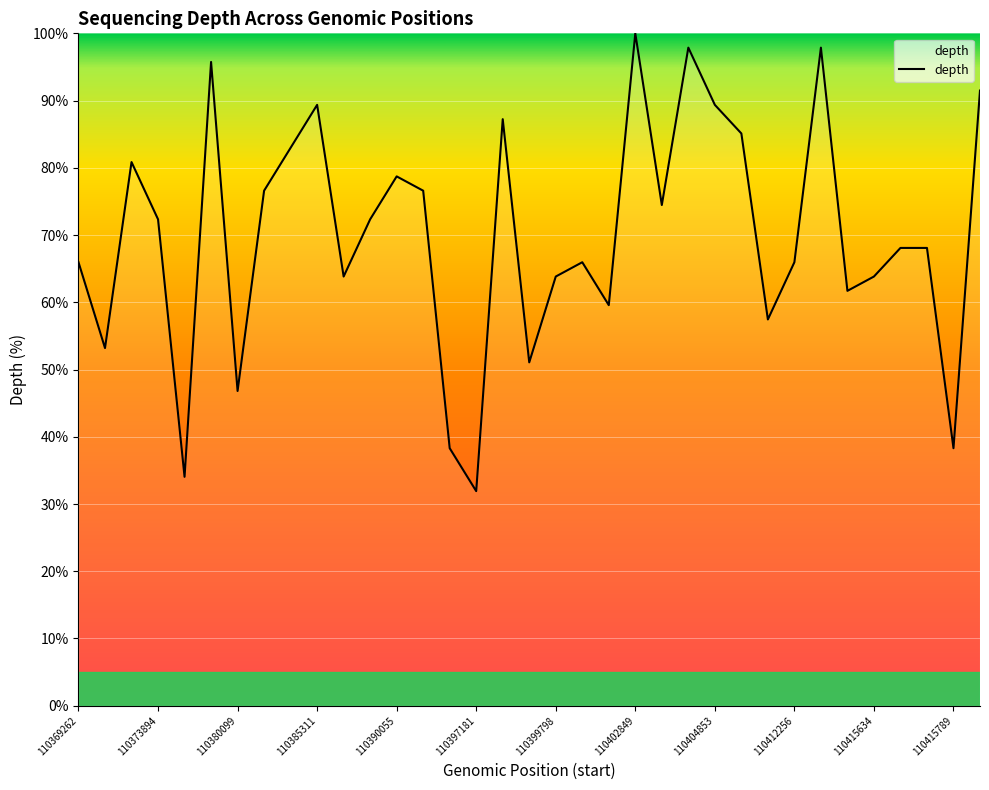

What is the minimum value shown in the chart?

31.9